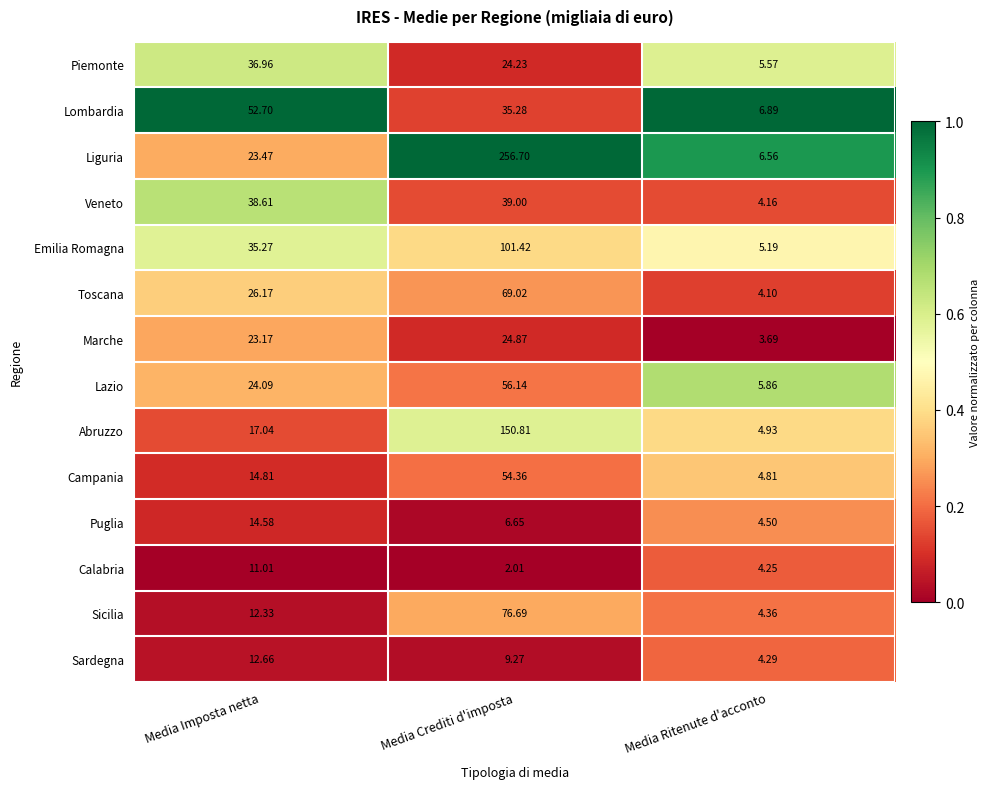

Between Media Imposta netta and Media Ritenute d'acconto, which series saw the biggest shift?

Lombardia